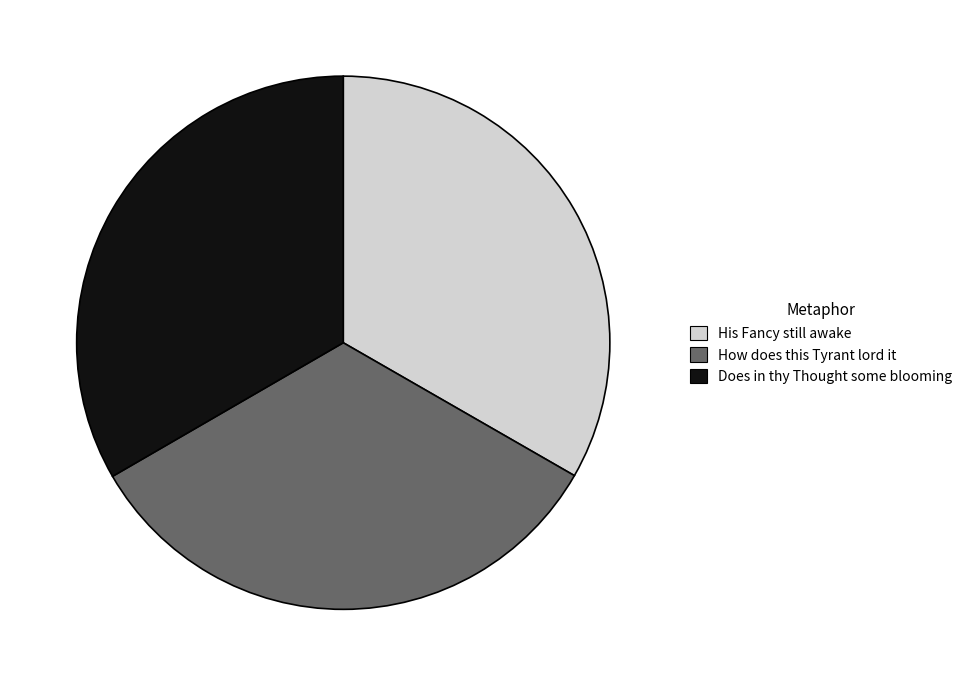

Do Does in thy Thought some blooming and How does this Tyrant lord it together represent more than half of the pie?

Yes